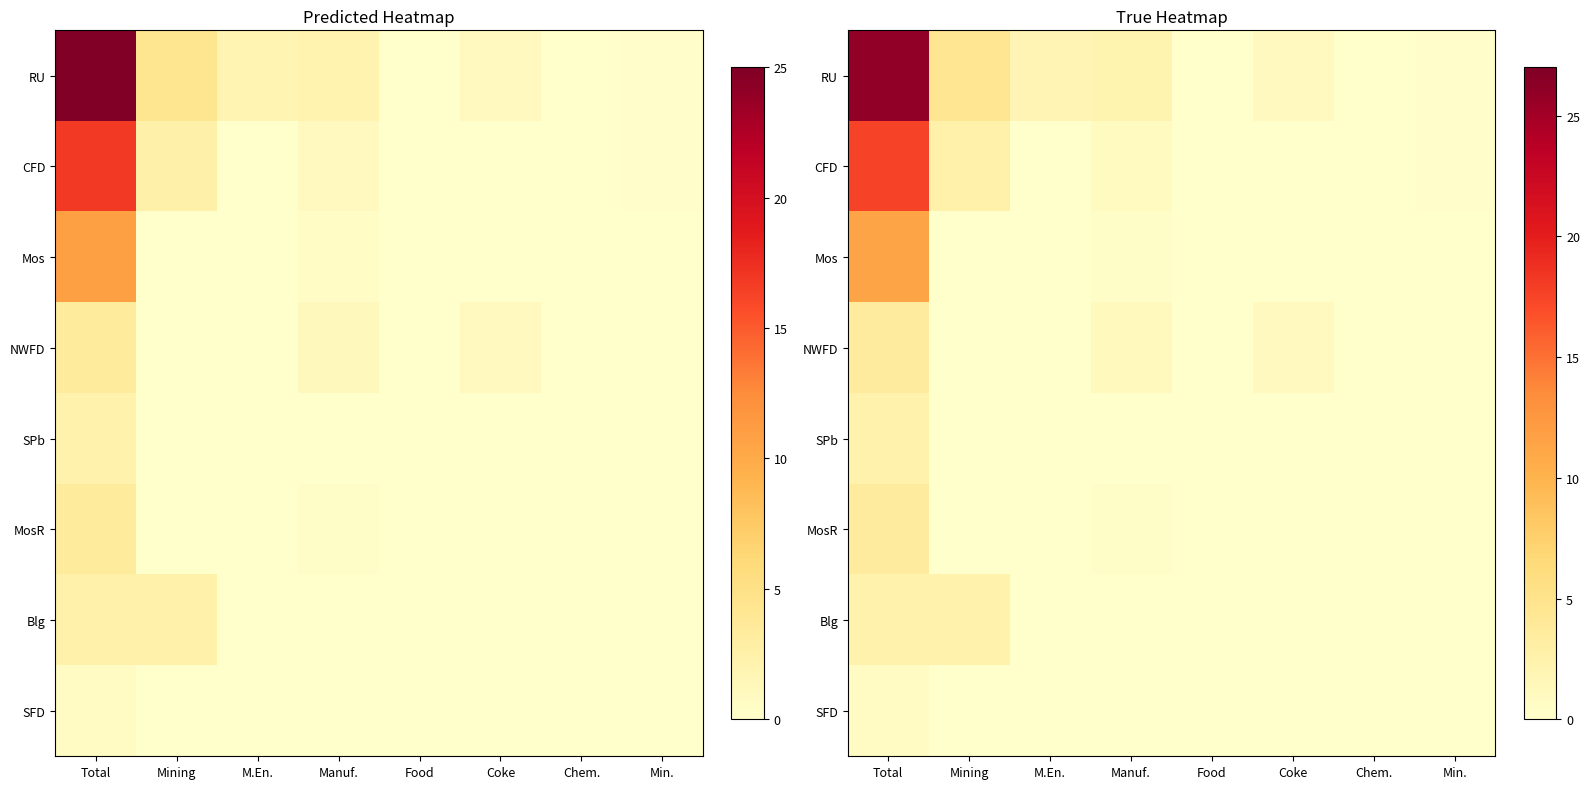

What is the total value across all series at Chem.?

0.2